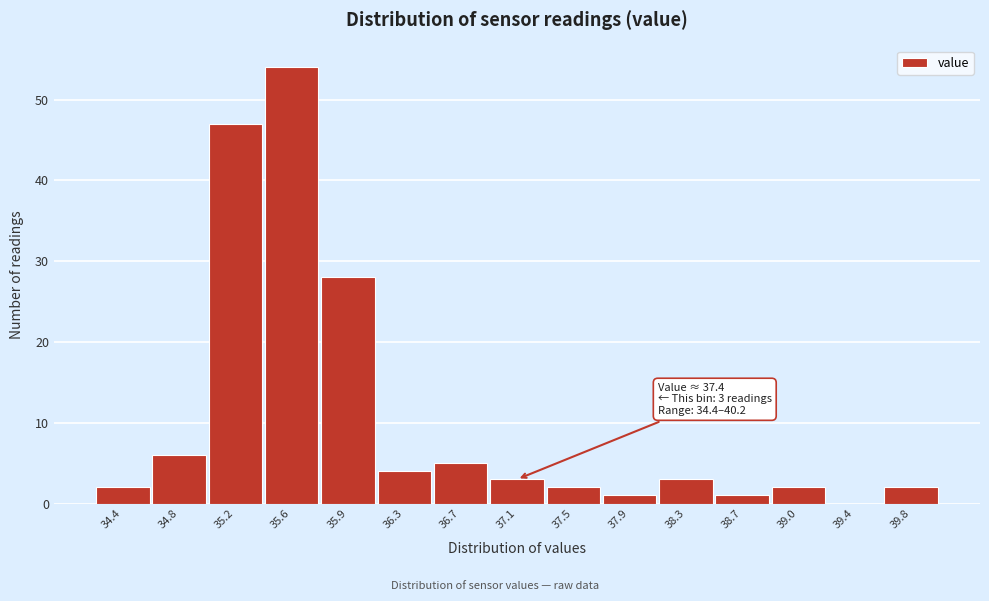

Reading right to left, what are all the values shown in this chart?

39.8=2	39.4=0	39.0=2	38.7=1	38.3=3	37.9=1	37.5=2	37.1=3	36.7=5	36.3=4	35.9=28	35.6=54	35.2=47	34.8=6	34.4=2